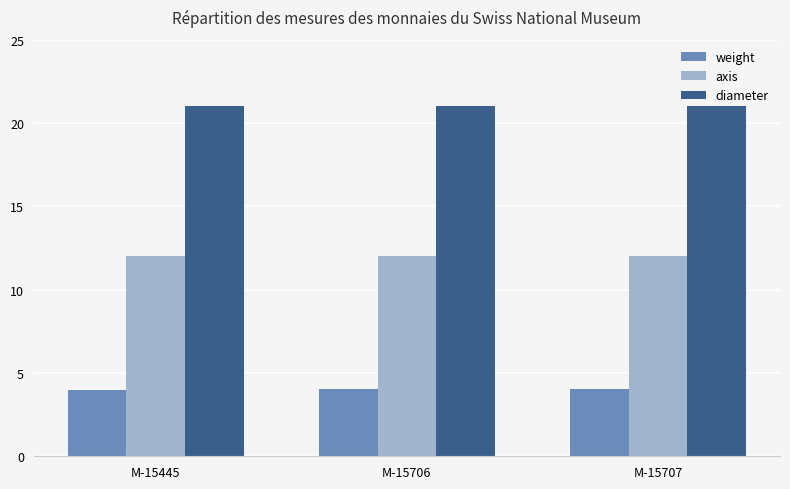

What is the value of the weight bar at the 2nd from the left?

4.0